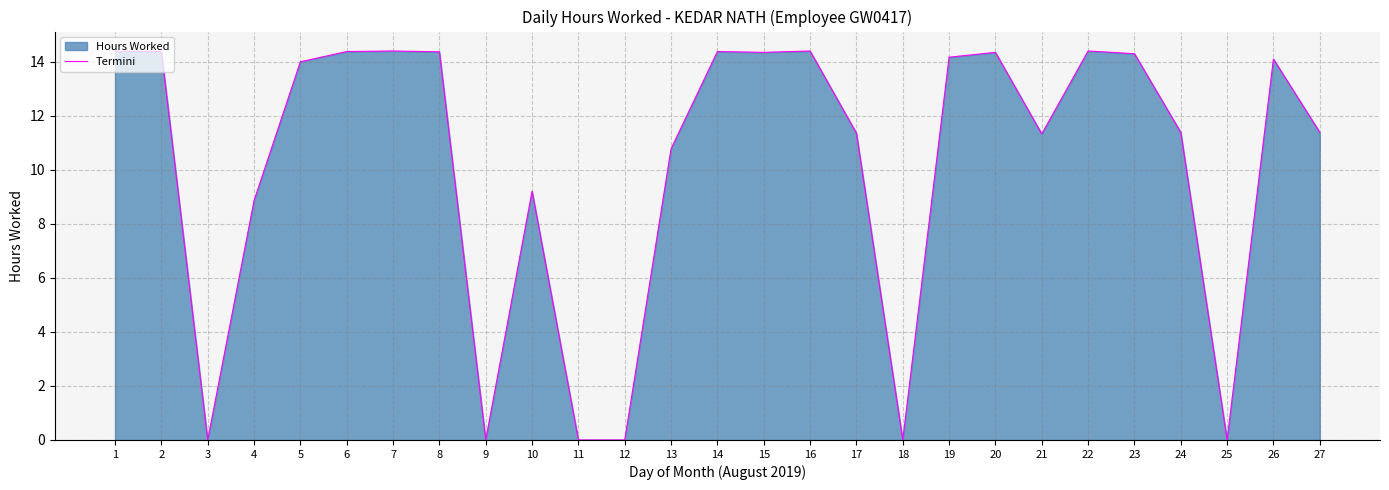

What is the value of the 26th point from the left?

14.1